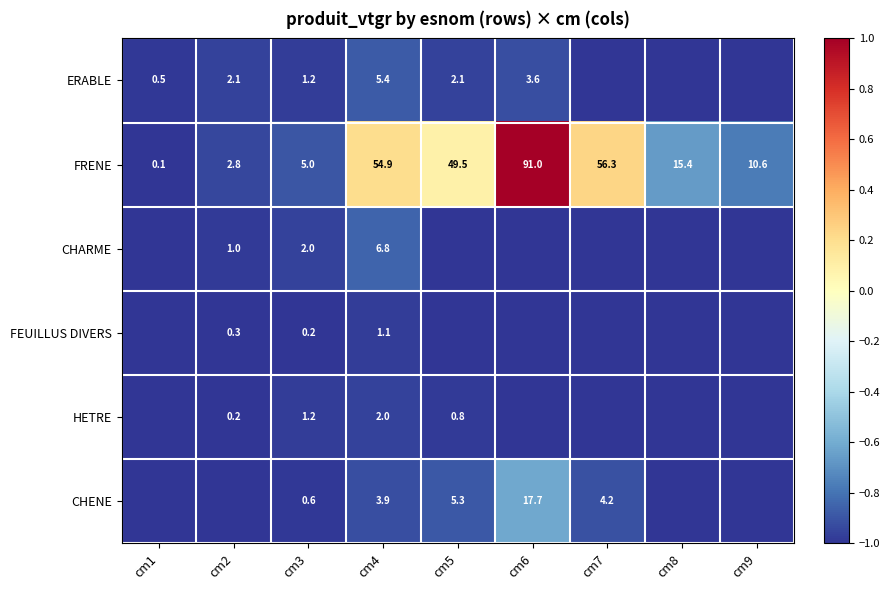

True or false: HETRE has a value of -0.3 at cm4.

False